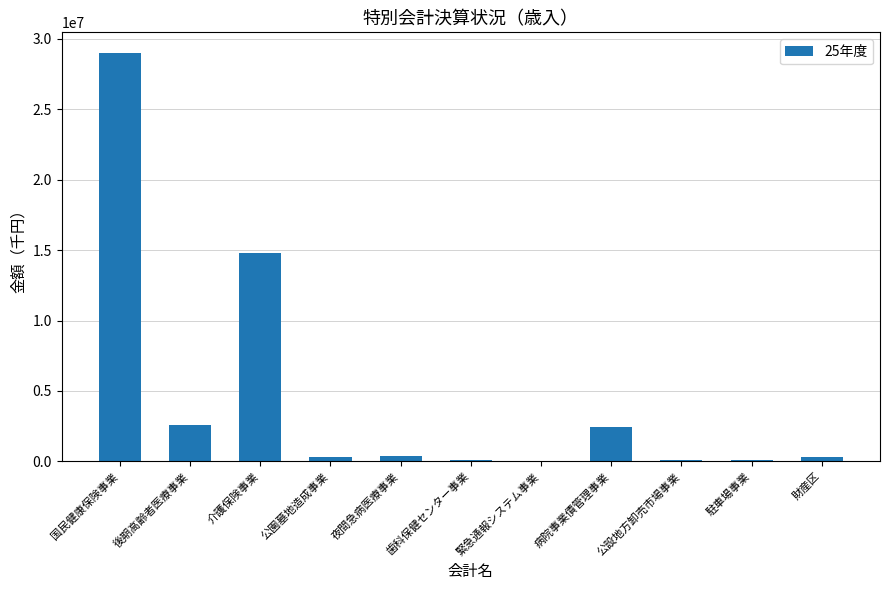

Which category has the highest value across all series?

国民健康保険事業